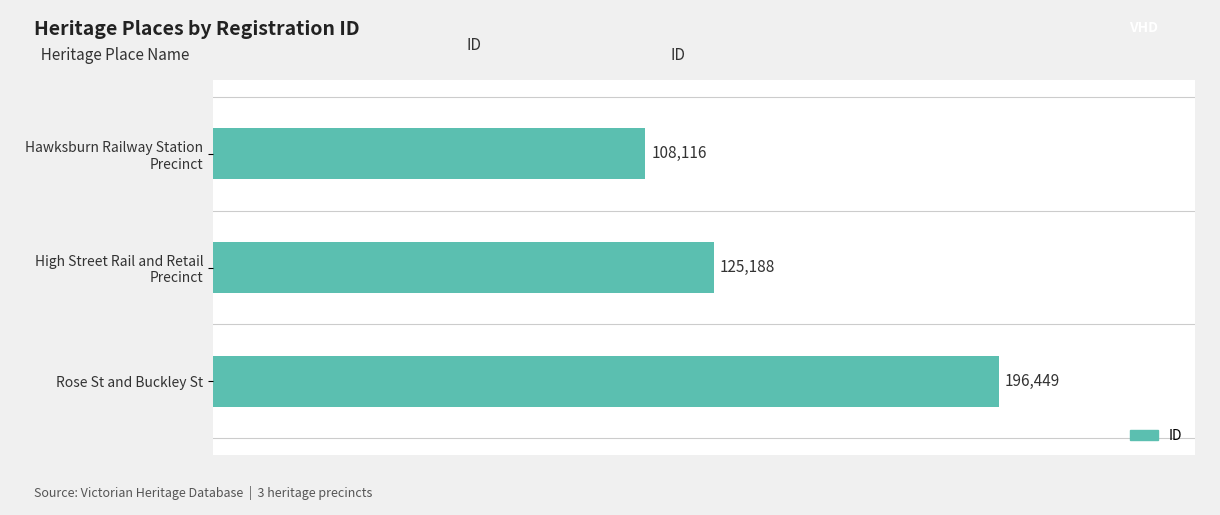

How many bars are there in total?

3